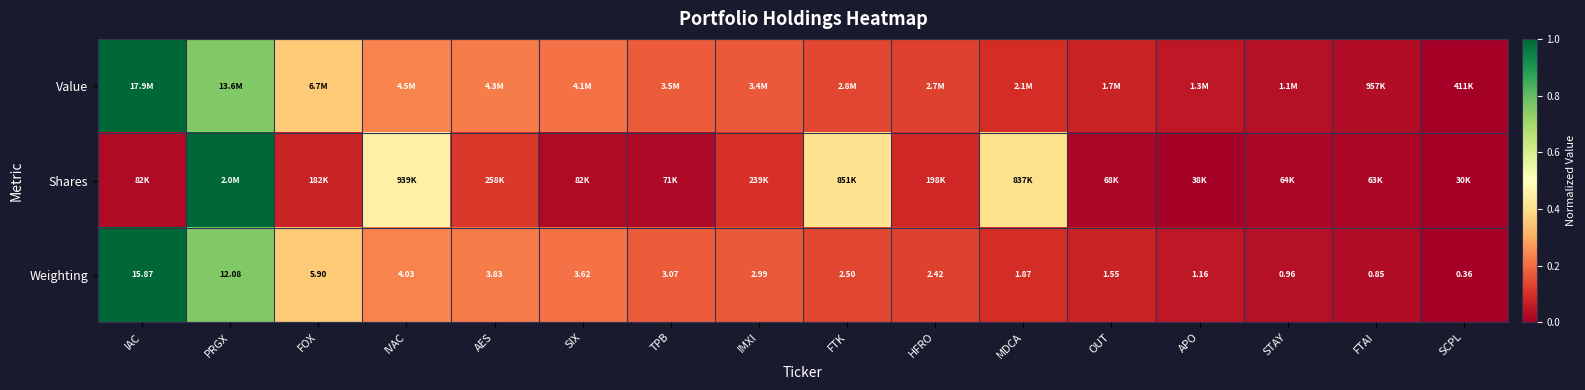

Where does the Weighting series first go above 2?

IAC